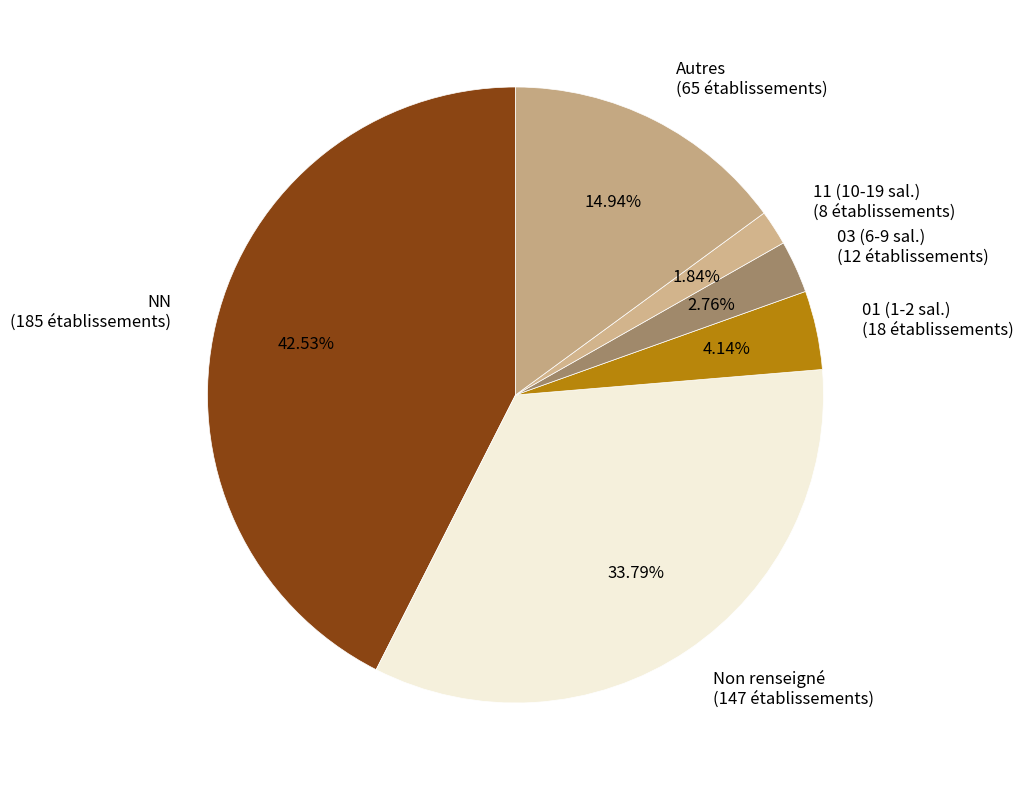

Is there a majority slice in this chart?

No